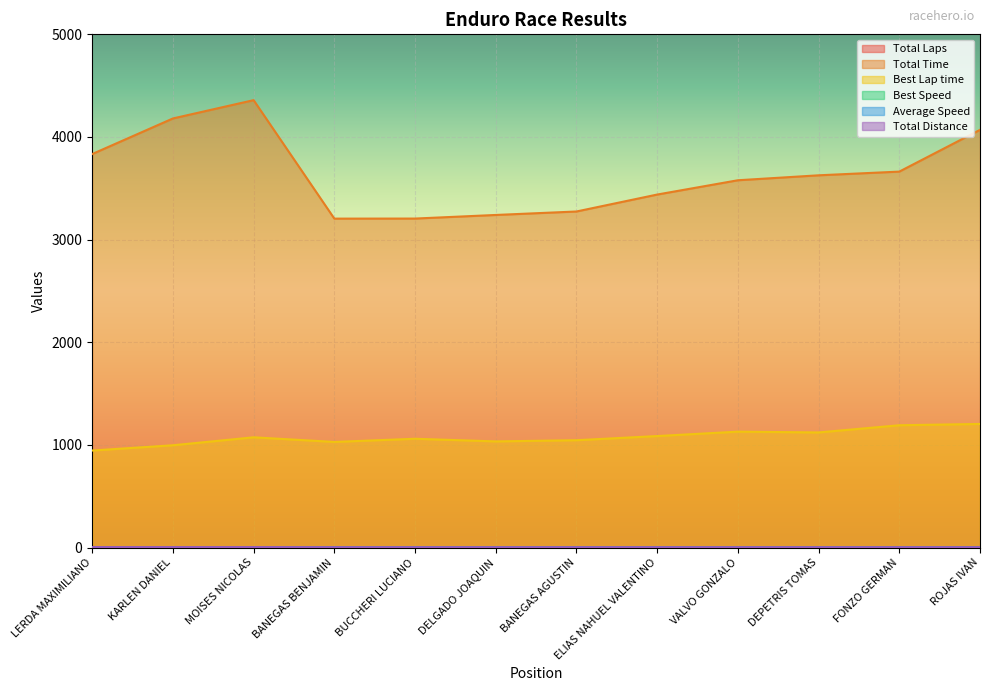

Which series has the widest spread of values?

Total Time